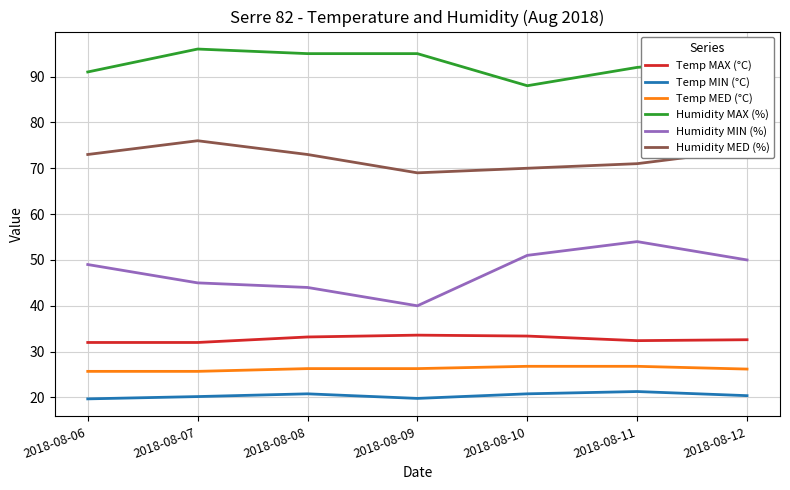

Rank the series at 2018-08-12 from highest to lowest value.

Humidity MAX (%), Humidity MED (%), Humidity MIN (%), Temp MAX (°C), Temp MED (°C), Temp MIN (°C)